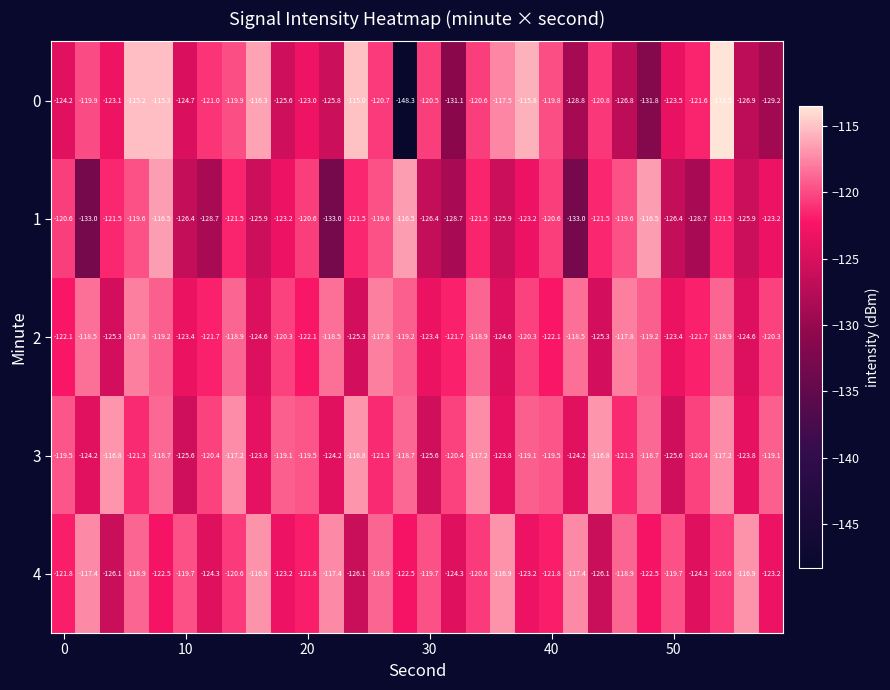

How many distinct data groups are displayed?

5